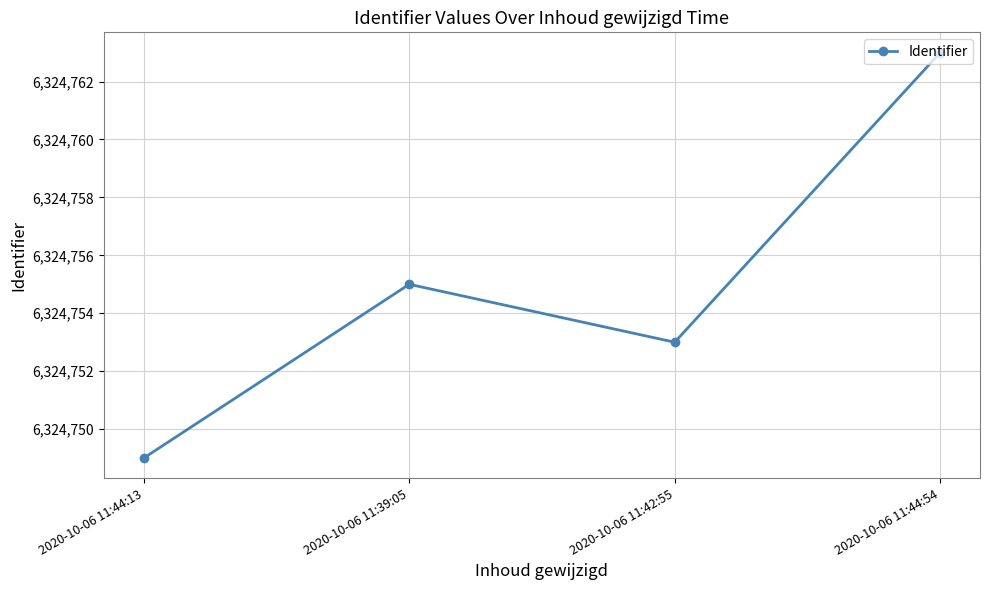

Reading right to left, transcribe all the data shown in this chart.

6324763	6324753	6324755	6324749